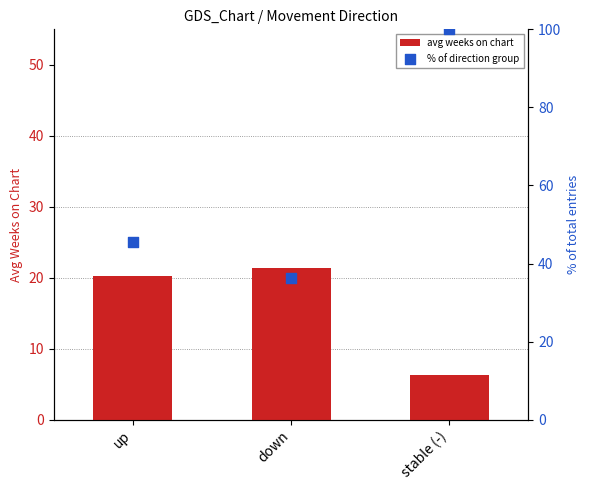

Which series has the widest spread of Y values?

% of direction group